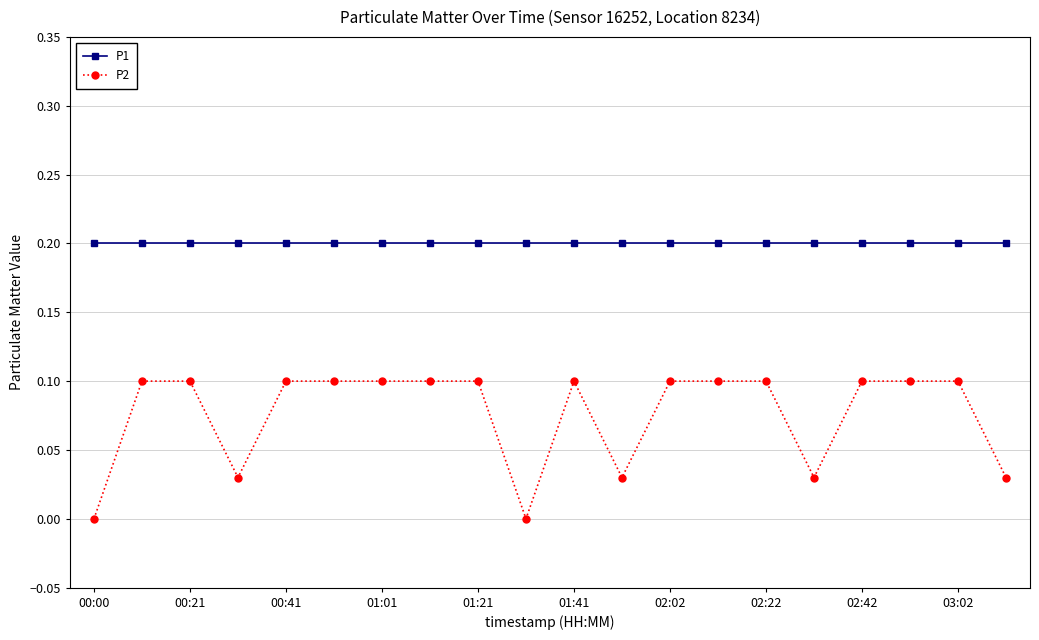

What is the average value of the P2 series?

0.1